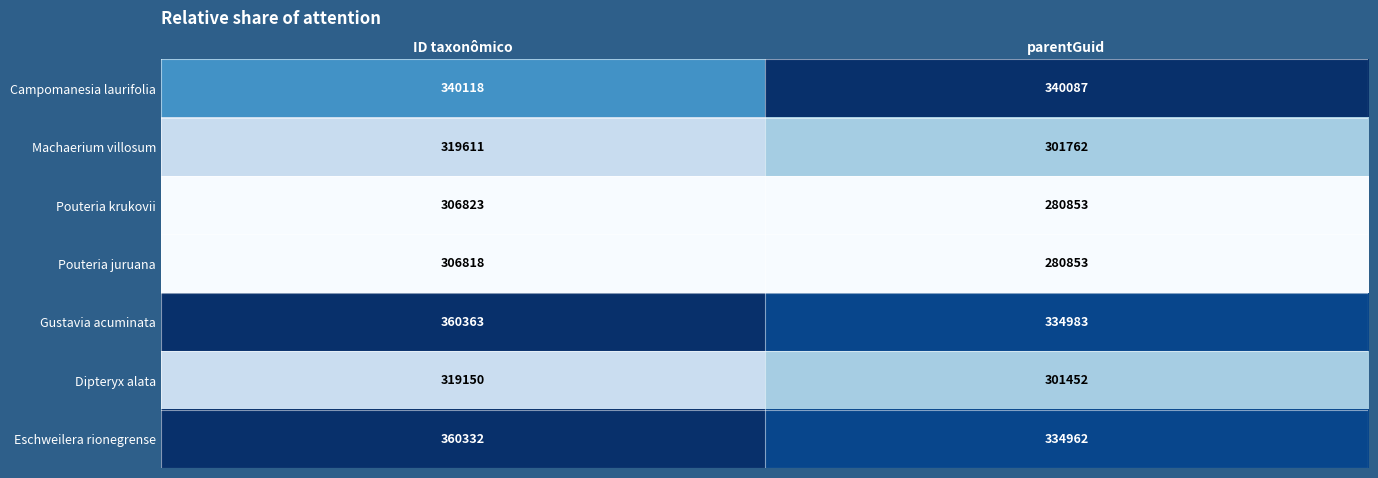

Reading left to right, transcribe all the data shown in this chart.

Campomanesia laurifolia: ID taxonômico=340118	parentGuid=340087
Machaerium villosum: ID taxonômico=319611	parentGuid=301762
Pouteria krukovii: ID taxonômico=306823	parentGuid=280853
Pouteria juruana: ID taxonômico=306818	parentGuid=280853
Gustavia acuminata: ID taxonômico=360363	parentGuid=334983
Dipteryx alata: ID taxonômico=319150	parentGuid=301452
Eschweilera rionegrense: ID taxonômico=360332	parentGuid=334962